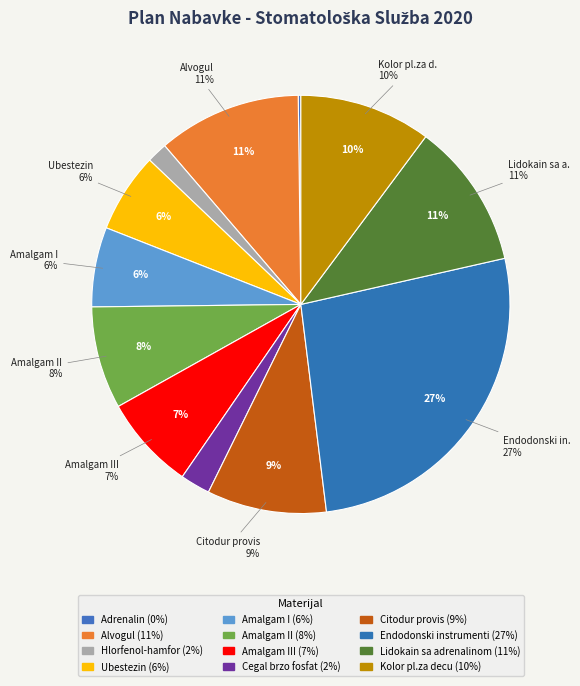

Do Amalgam III and Citodur provis together represent more than half of the pie?

No